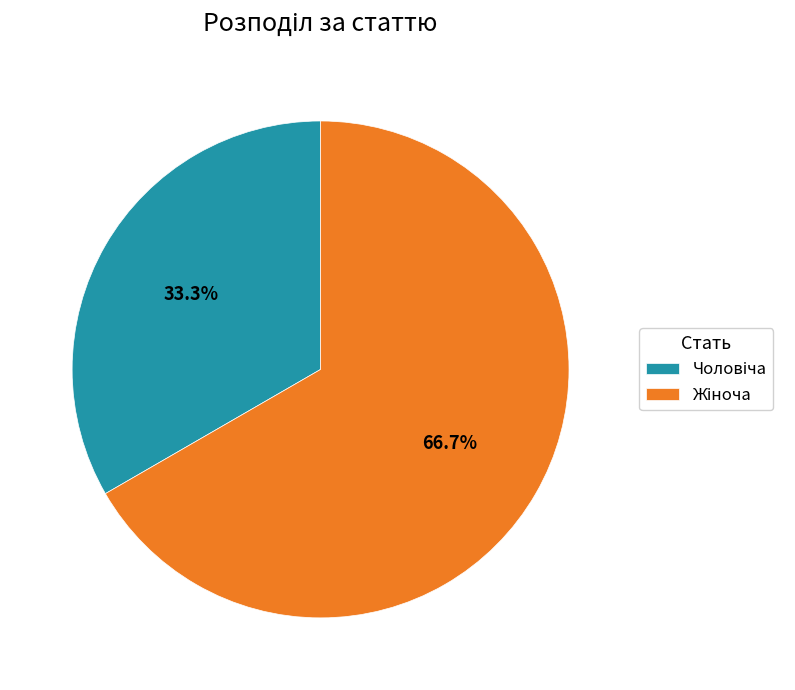

Is there a majority slice in this chart?

Yes